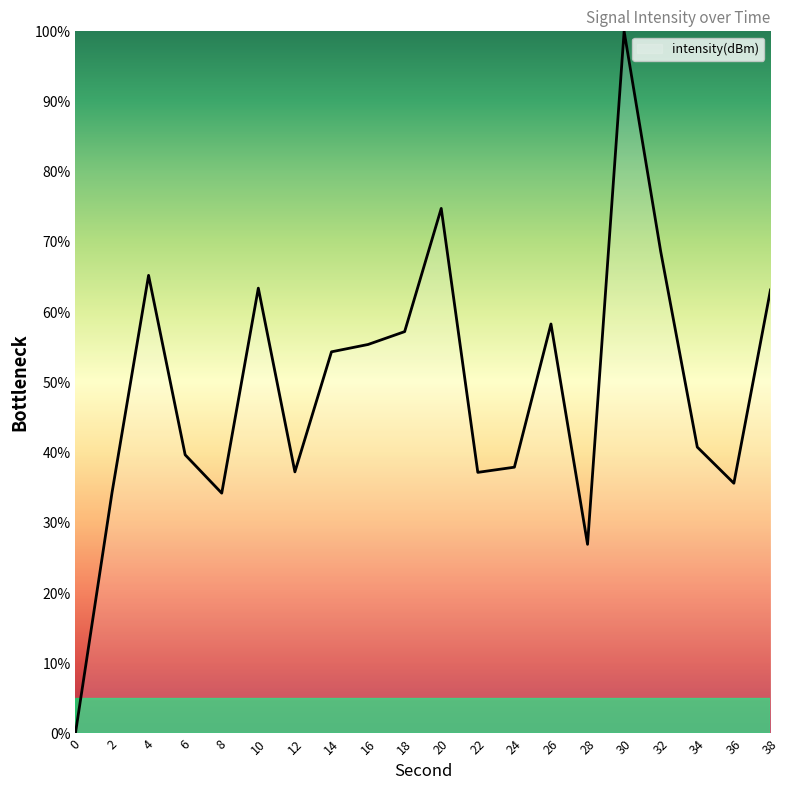

How many series are shown in this chart?

1